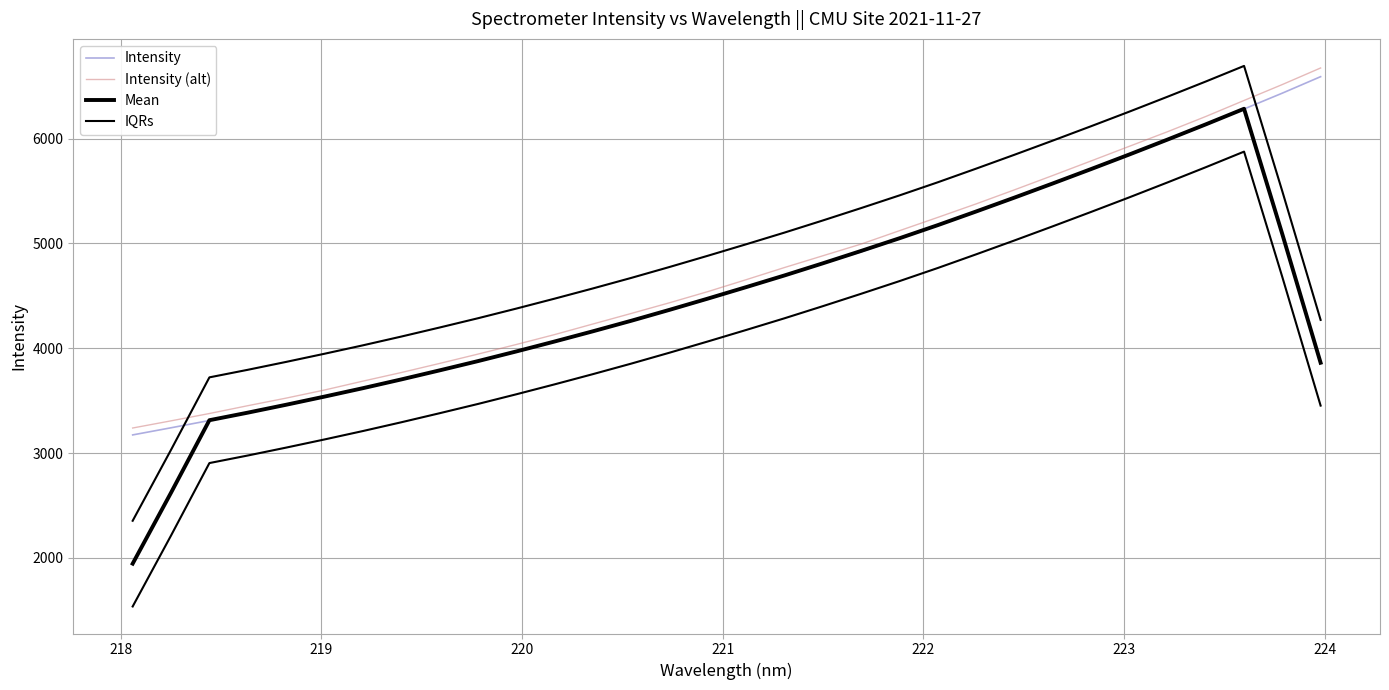

Where do Mean and Intensity first cross each other?

218 and 219